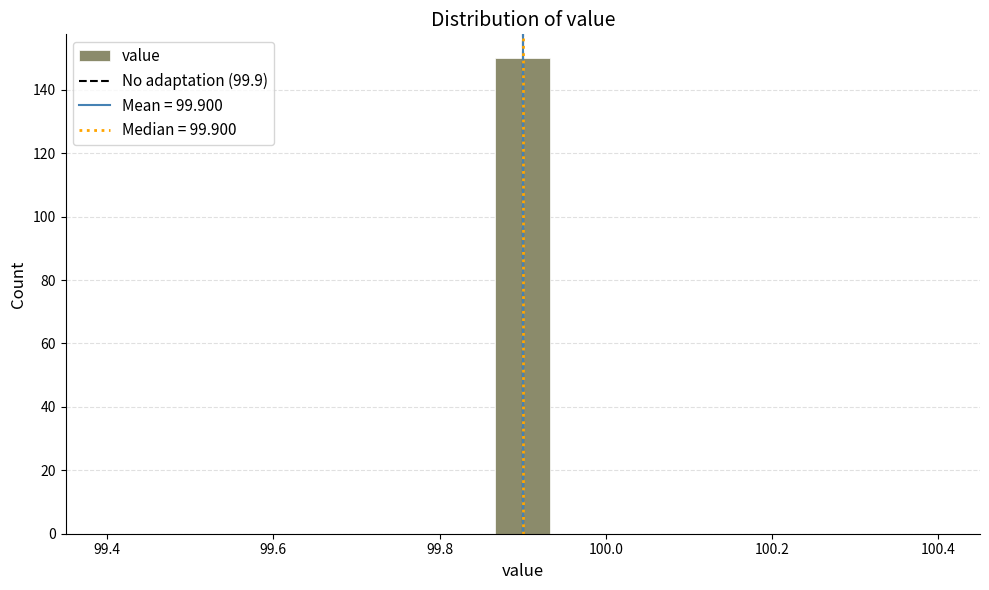

Read against the x-axis, roughly where is the centre of the tallest bar?

99.90